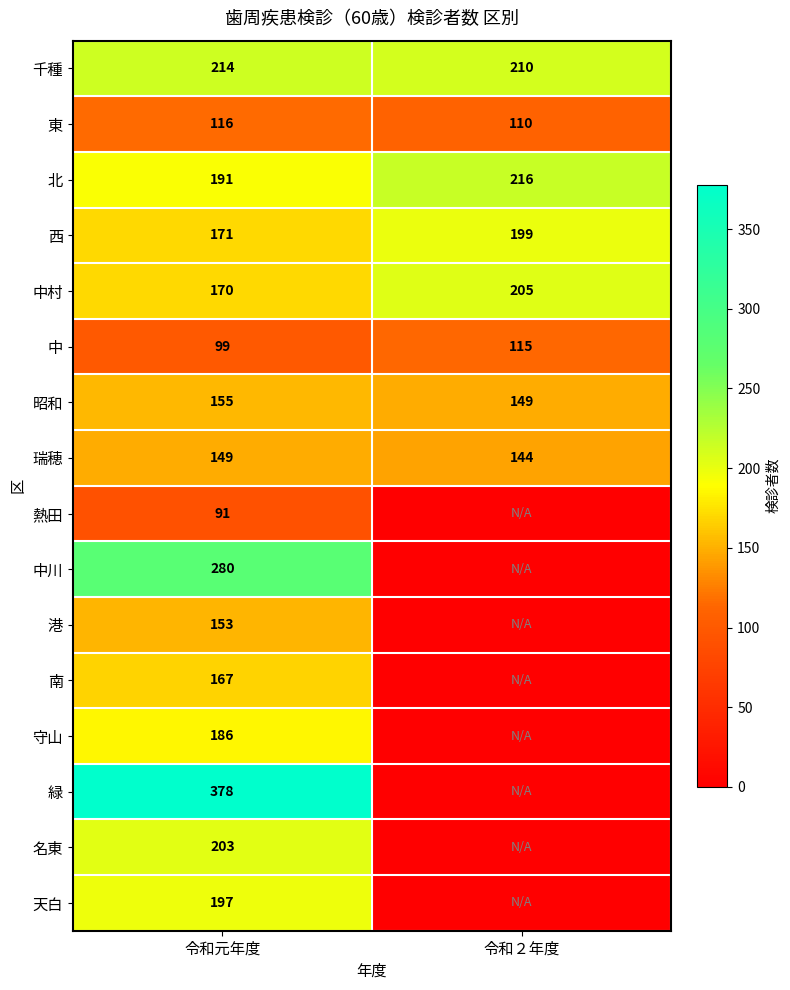

What is the total value across all series at 令和元年度?

2920